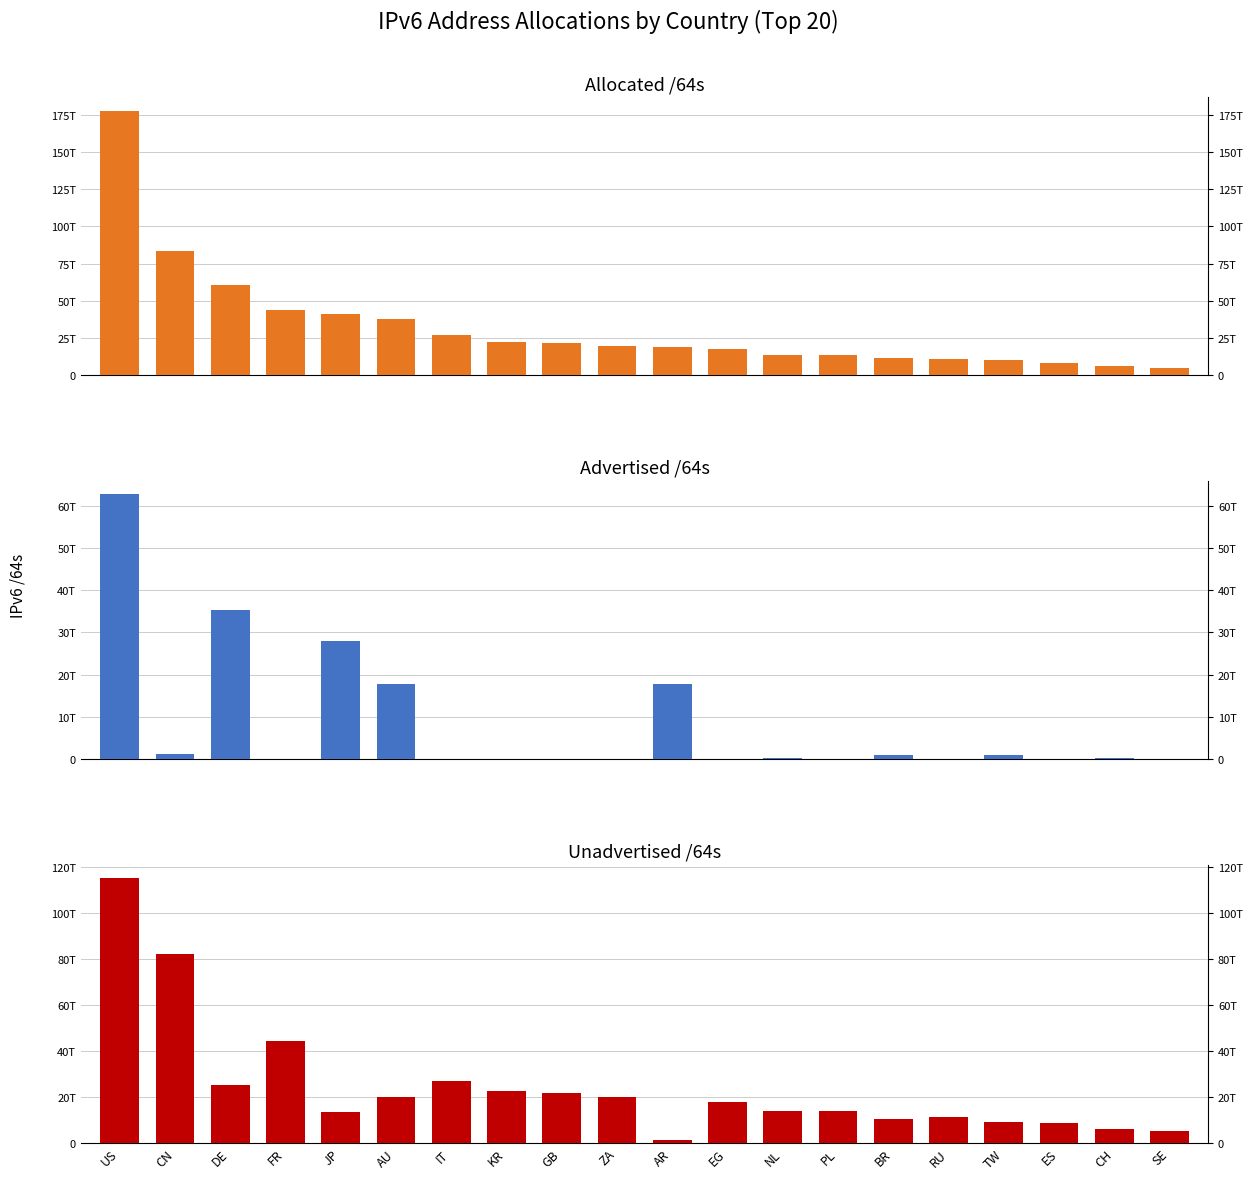

Which category has the lowest value in the Advertised /64s series?

RU